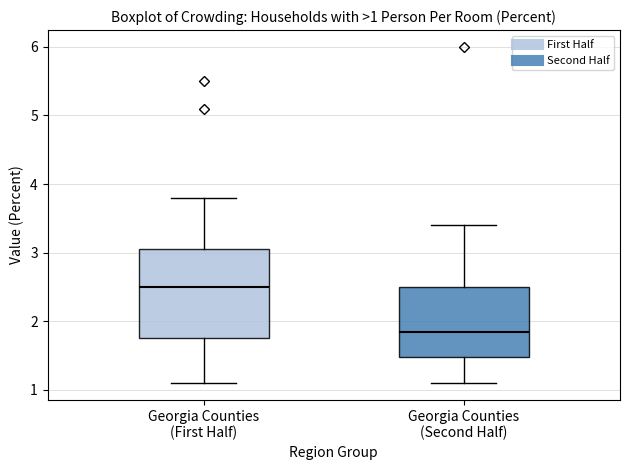

Comparing the boxes themselves (not the whiskers), which one is the tallest?

Georgia Counties (First Half)